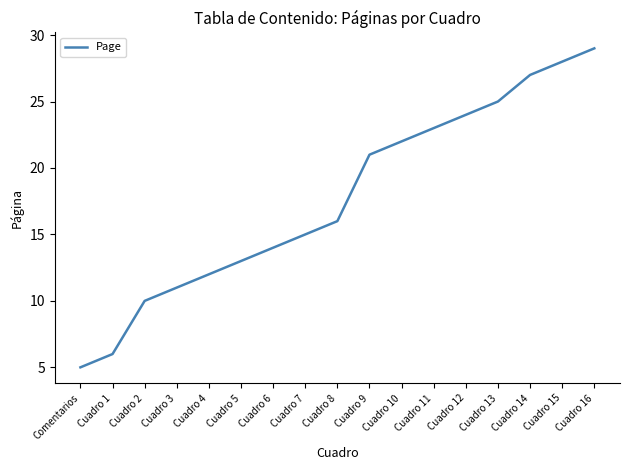

Is it true that the value at Cuadro 9 is 21?

True